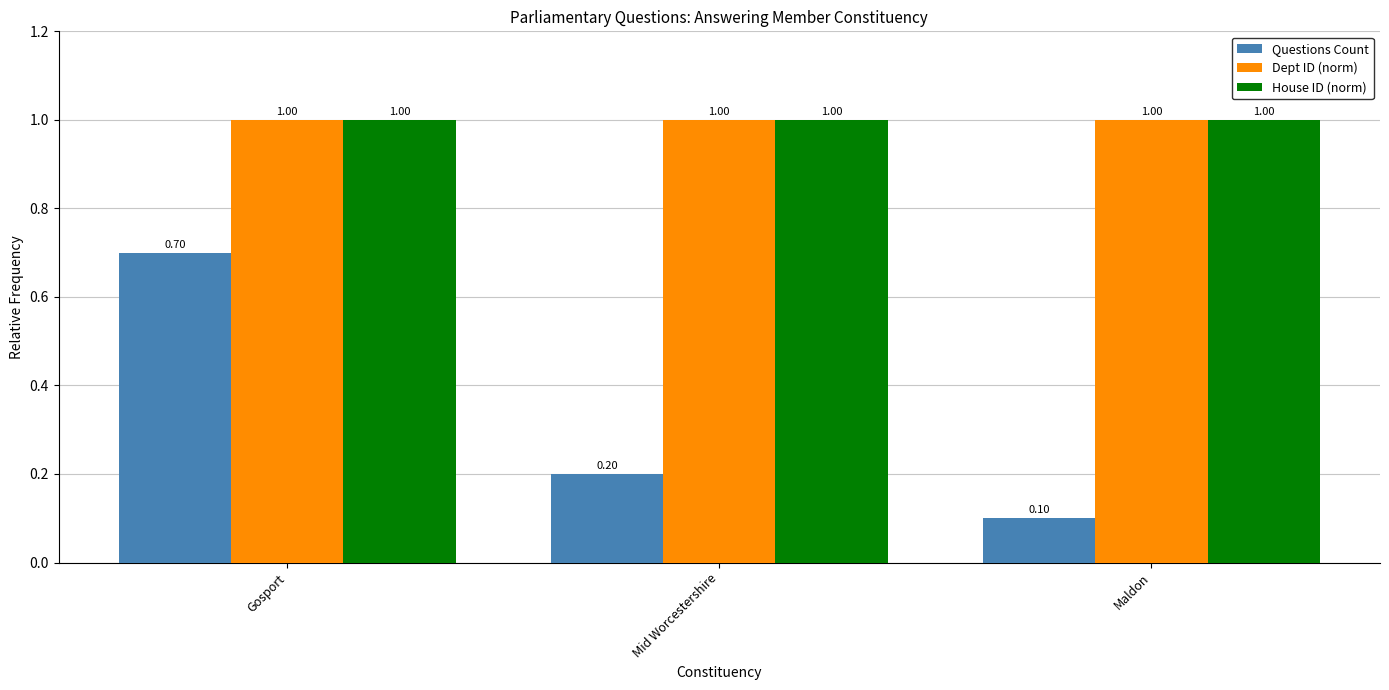

Is the value of Questions Count at Maldon greater than the value of House ID (norm) at Maldon?

No